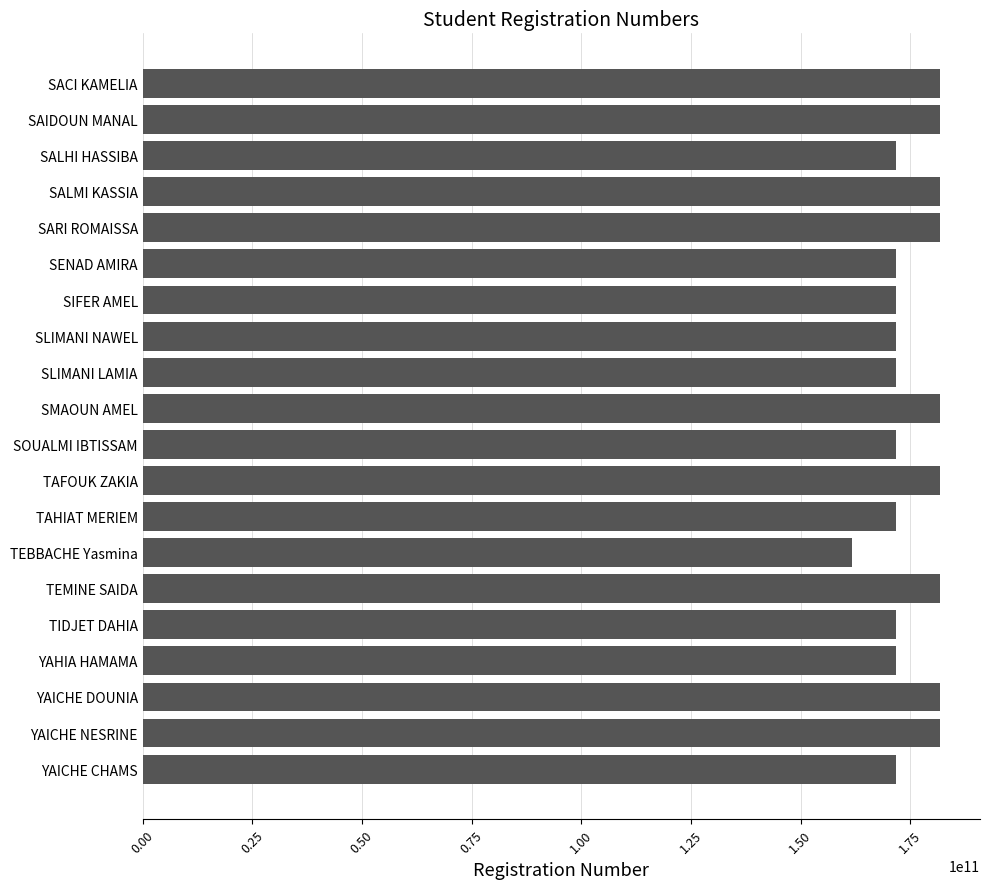

What is the difference between the maximum and second lowest values?

10100004540